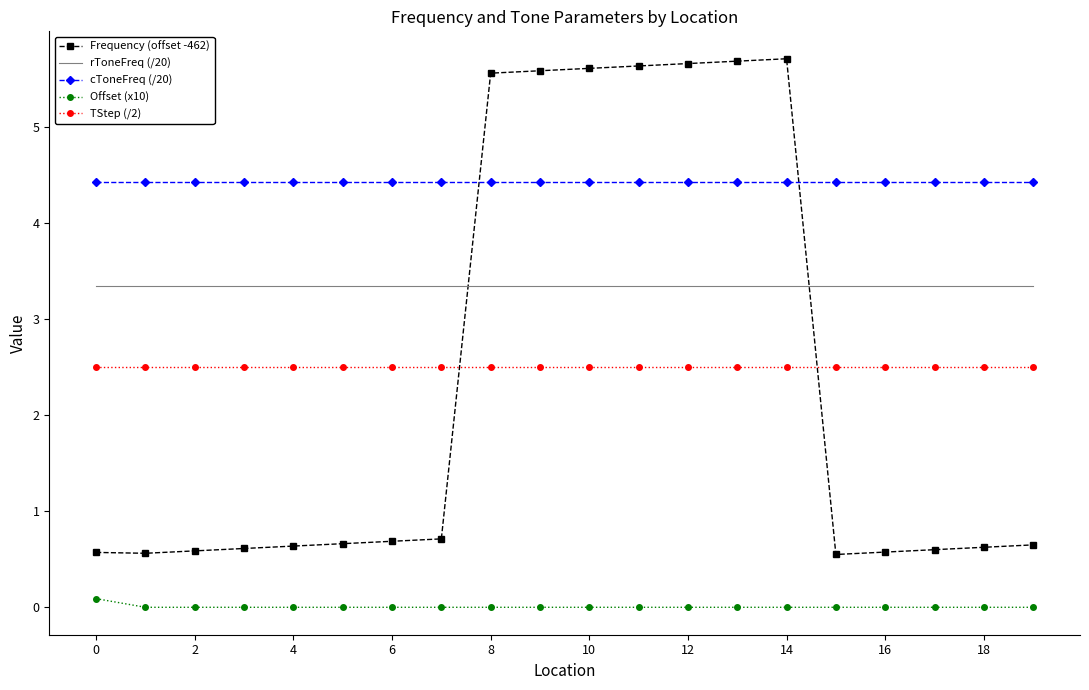

True or false: rToneFreq (/20) and cToneFreq (/20) intersect in this chart.

False